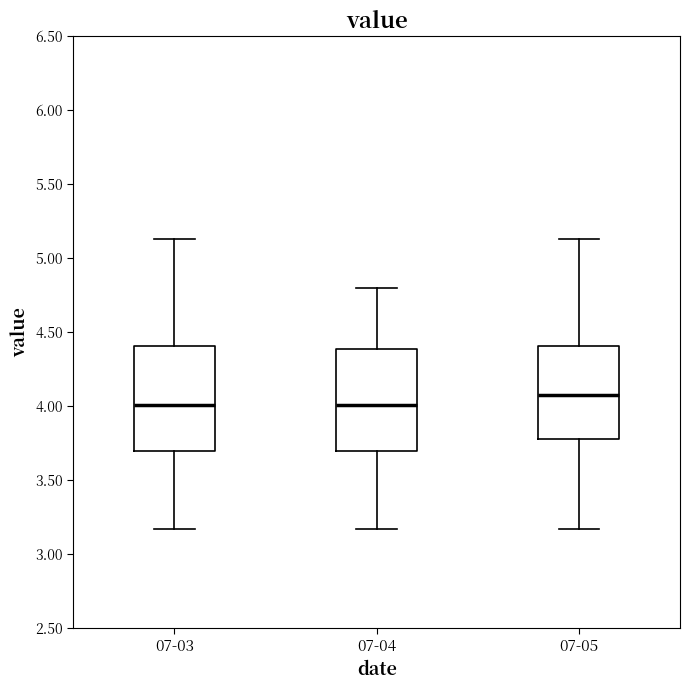

Reading left to right, read every box against the y-axis: the position of its median line, the range the box covers, and the ends of its whiskers. The values are not printed on the chart, so give them approximately, as read against the axis.

07-03: median 4.00, box 3.70 to 4.40, whiskers 3.15 to 5.15
07-04: median 4.00, box 3.70 to 4.40, whiskers 3.15 to 4.80
07-05: median 4.10, box 3.80 to 4.40, whiskers 3.15 to 5.15